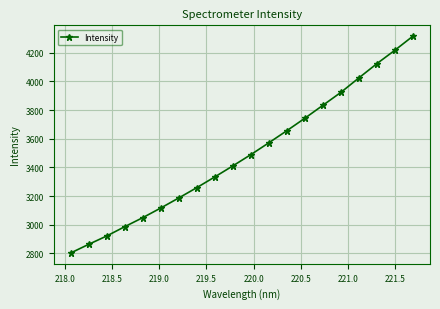

What is the difference between the second highest and second lowest values?

1353.7